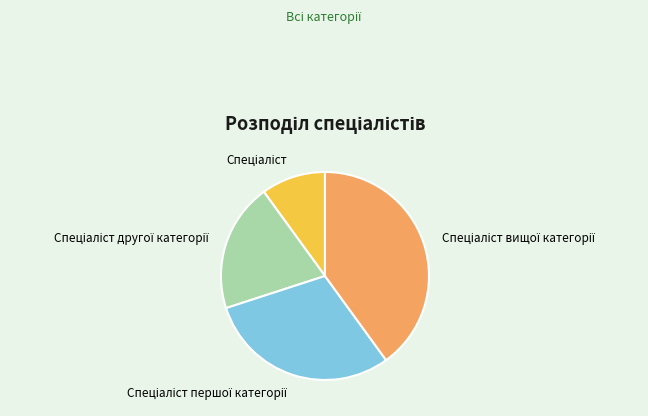

Is there any slice that represents more than half of the pie?

No